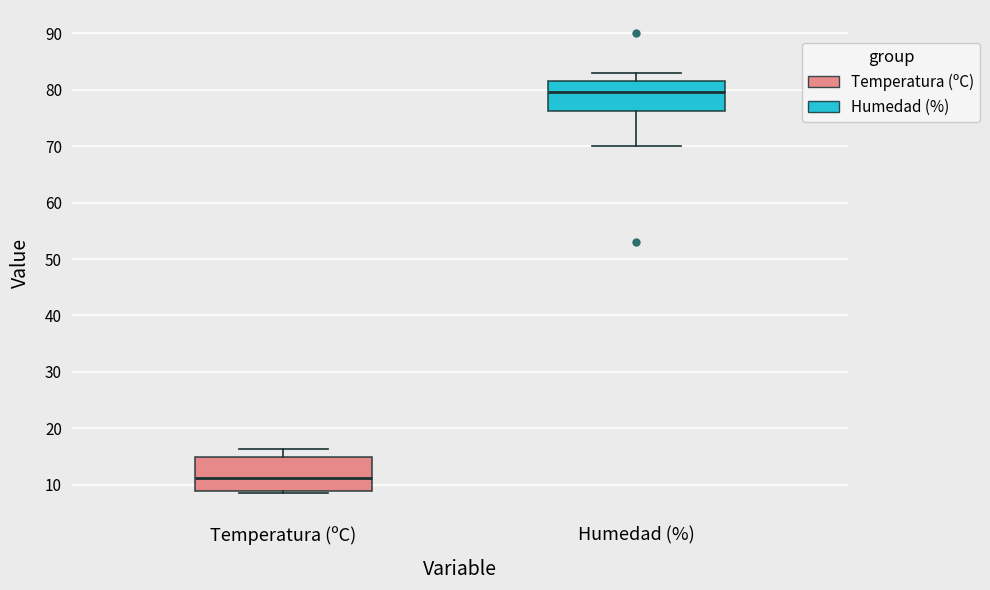

Which box has the lowest median line?

Temperatura (ºC)